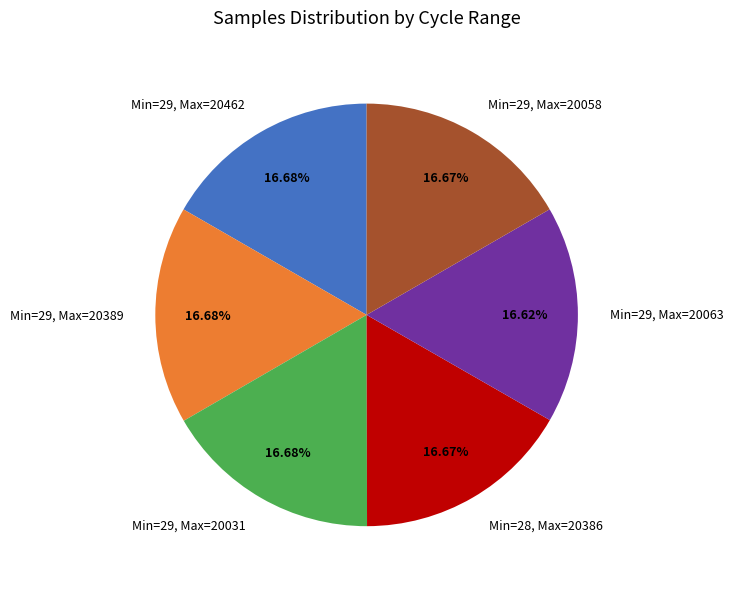

Is the sum of Min=29, Max=20389 and Min=29, Max=20058 greater than half?

No